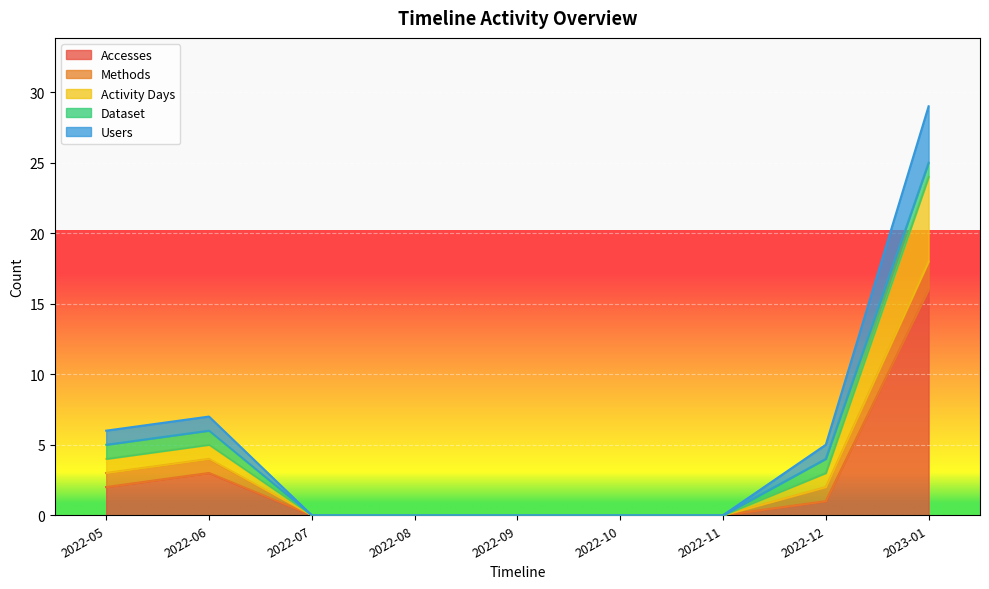

What is the maximum value shown in the chart?

29